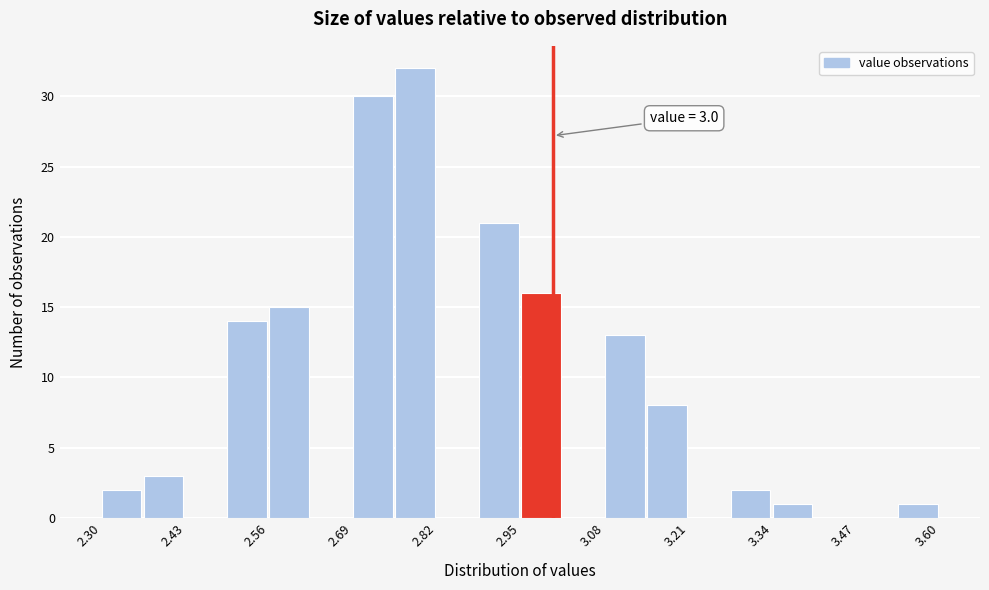

Around what value on the x-axis is the tallest bar? Give the approximate position of its centre, as read against the axis.

2.78